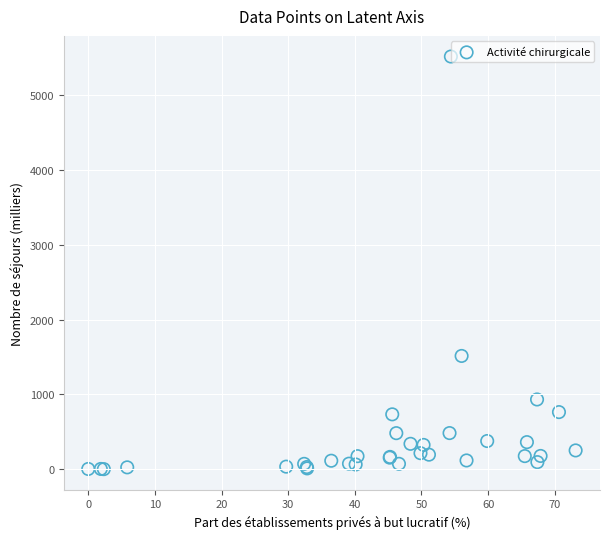

What Y value in the scatter plot is closest to 2756?

1514.0